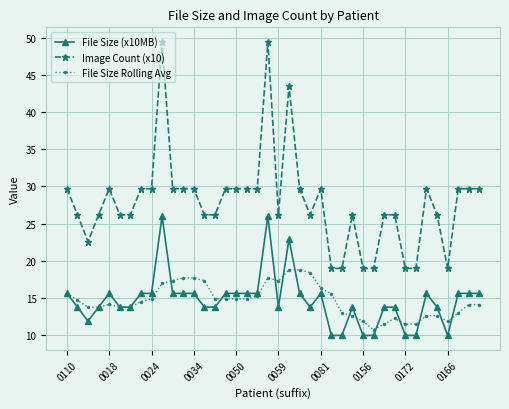

In File Size (x10MB), how many points are lower than both neighbors (excluding endpoints)?

12